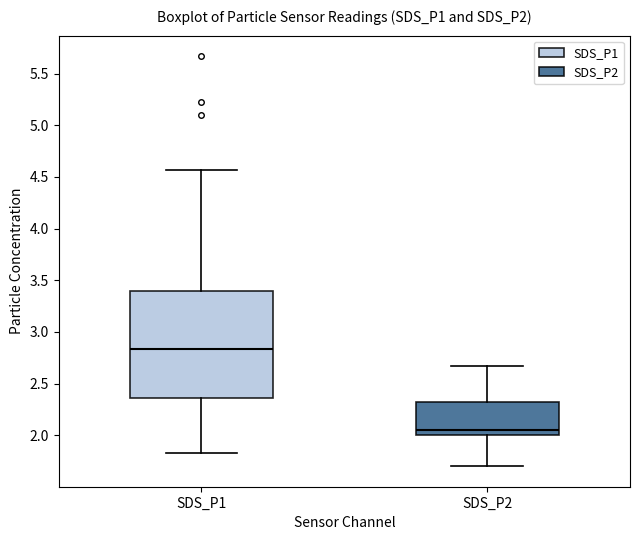

Where does the median line of the box for SDS_P1 sit on the y-axis? The values are not printed on the chart, so give them approximately, as read against the axis.

2.85